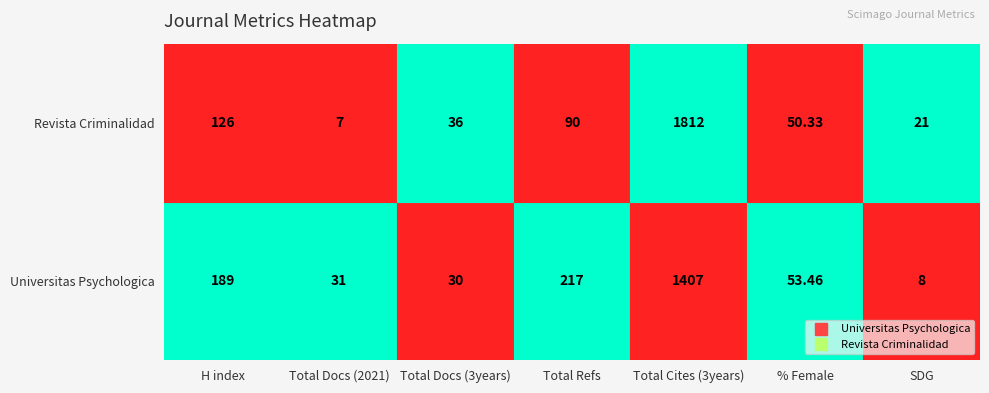

True or false: Revista Criminalidad has a value of 0.1 at 0.

False